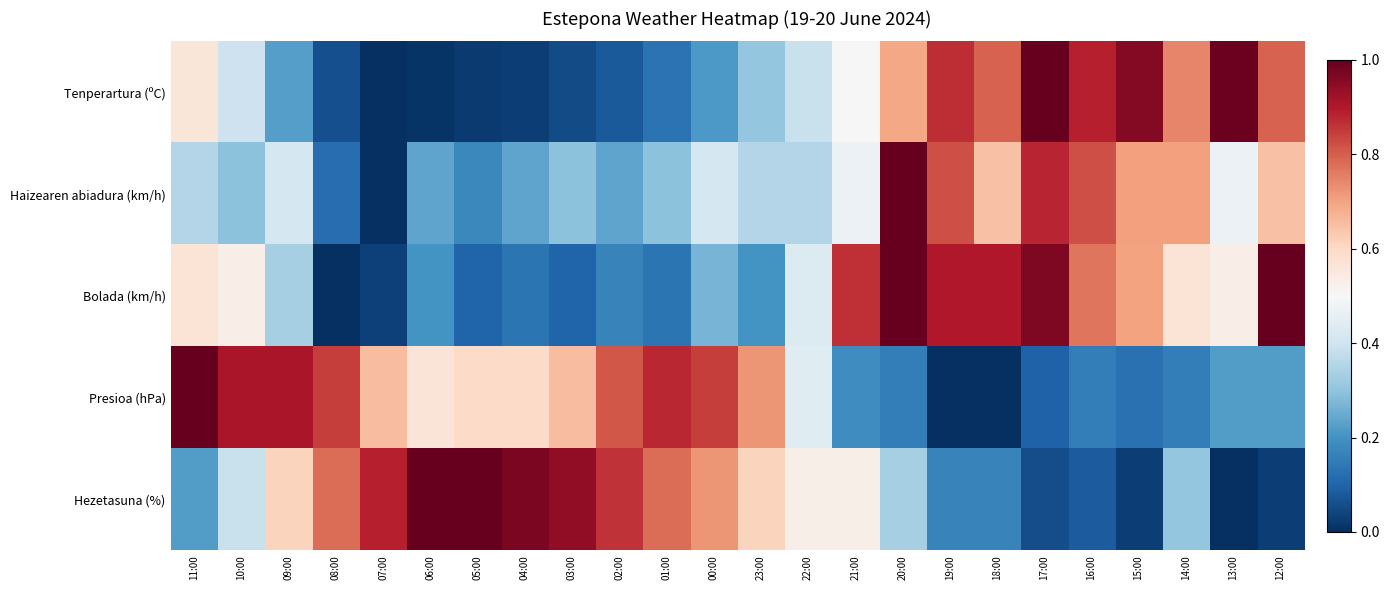

How many distinct data groups are displayed?

5